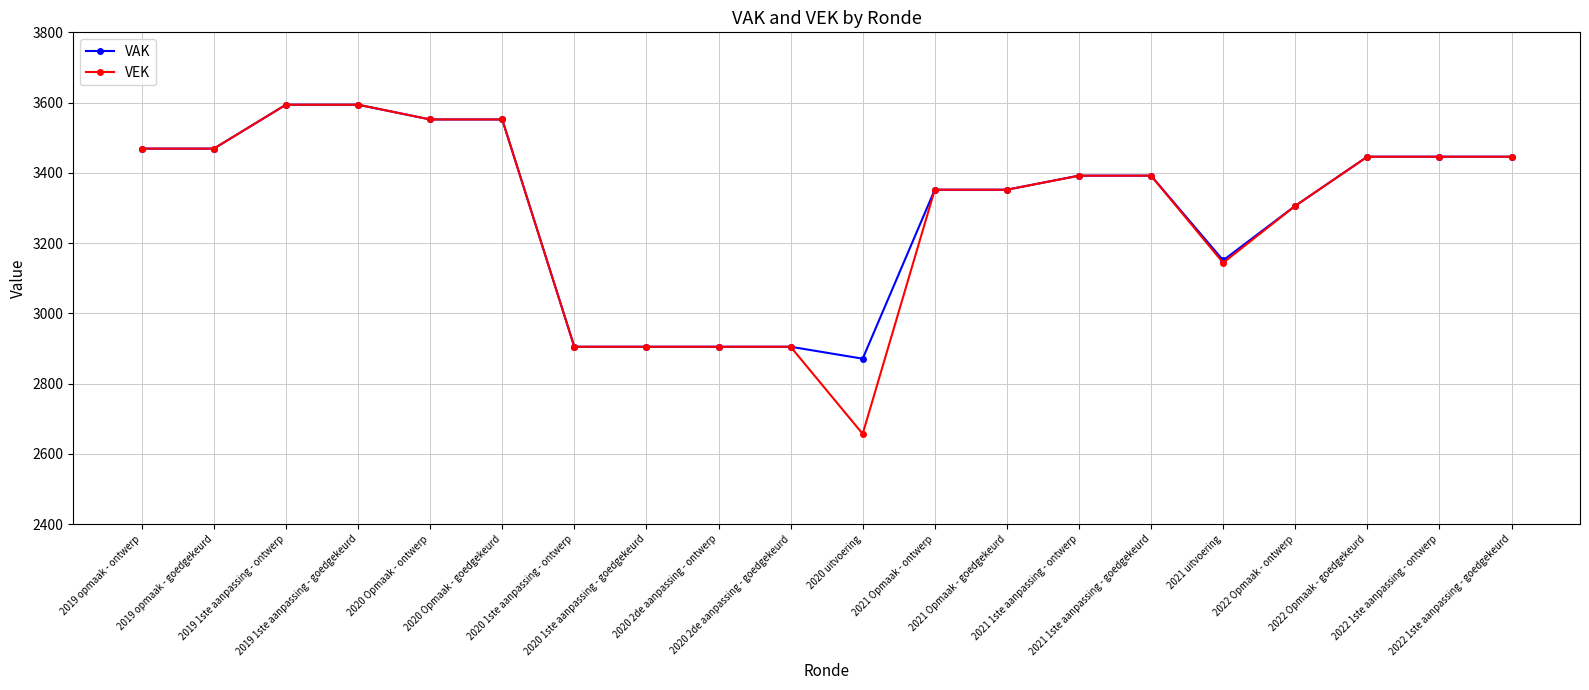

What is the value of the VEK point at the 9th from the left?

2905